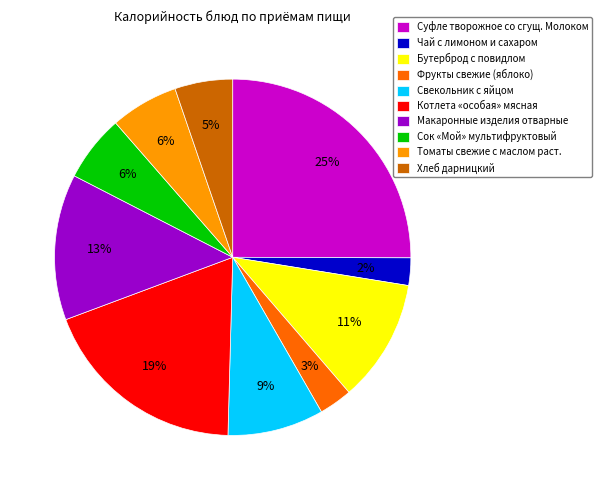

Which category has the biggest portion of the pie?

Суфле творожное со сгущ. Молоком